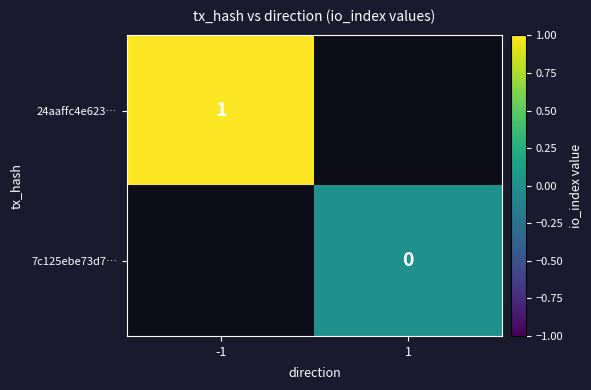

The 24aaffc4e623… series shows 1 at -1. True or false?

True